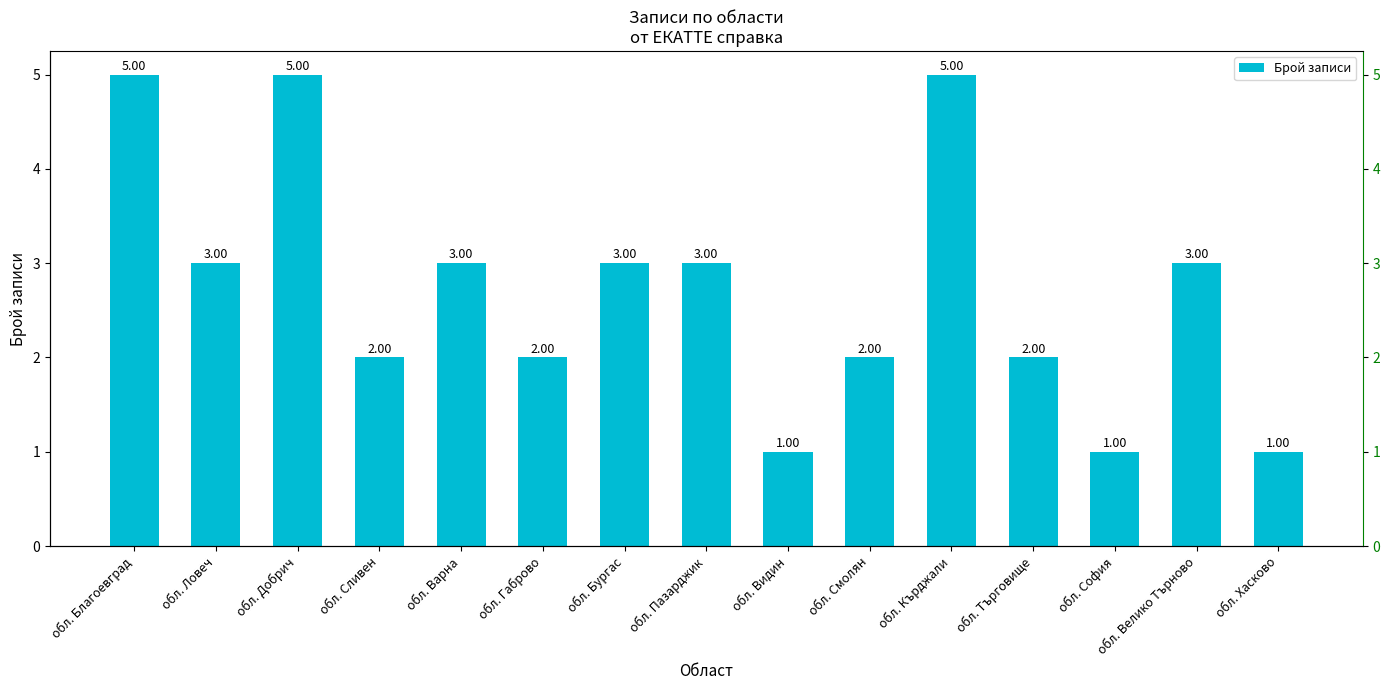

What position from the right is обл. Велико Търново?

2